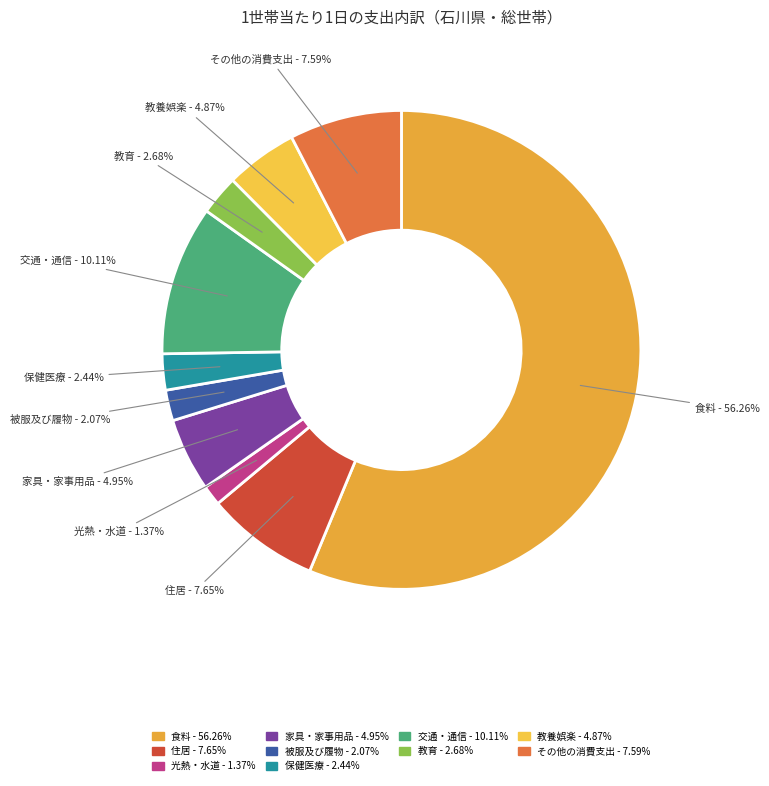

What is the majority slice?

食料